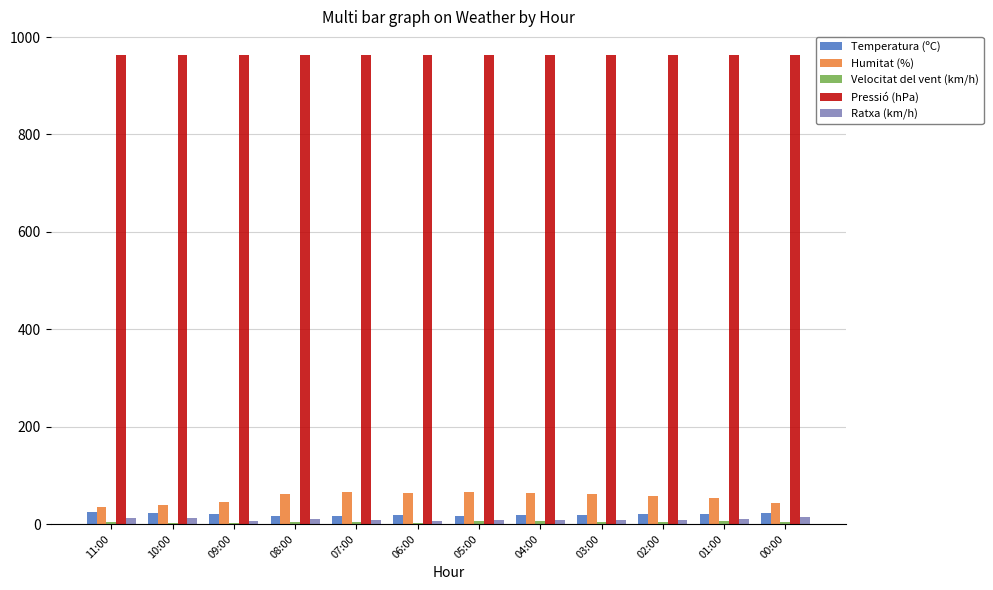

Which series has the largest total across all categories?

Pressió (hPa)